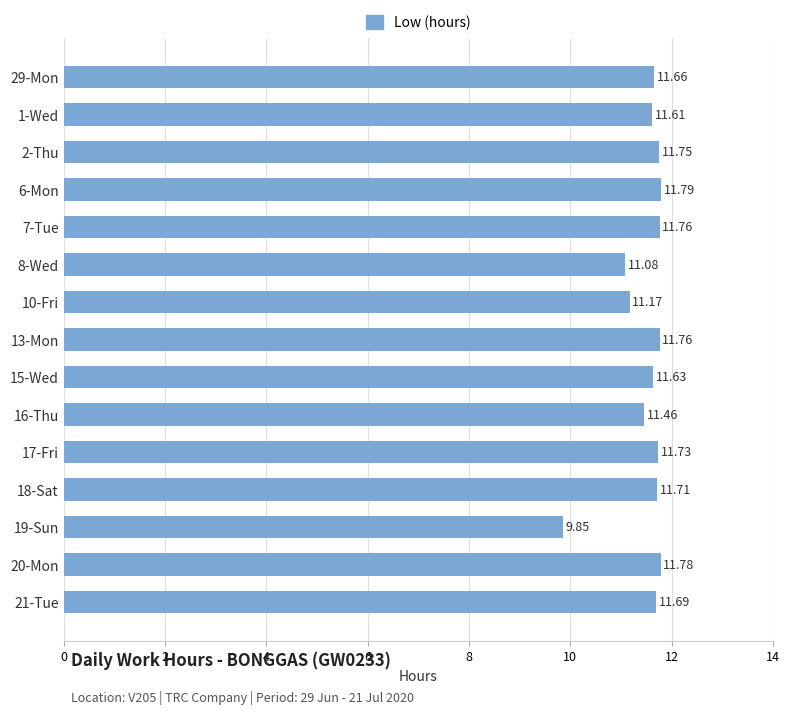

Approximately how many times larger is the value at 17-Fri compared to 7-Tue?

1.0